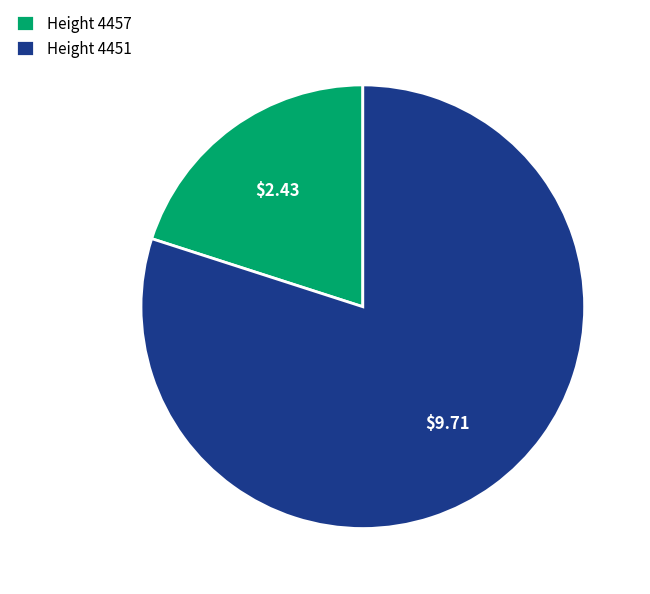

Which slice represents more than half of the pie?

Height 4451